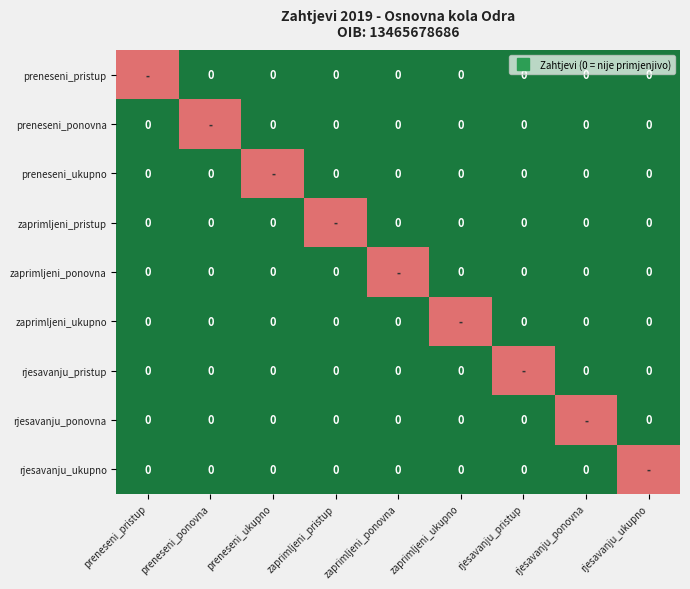

Between preneseni_ukupno and preneseni_ponovna, which is larger?

preneseni_ukupno